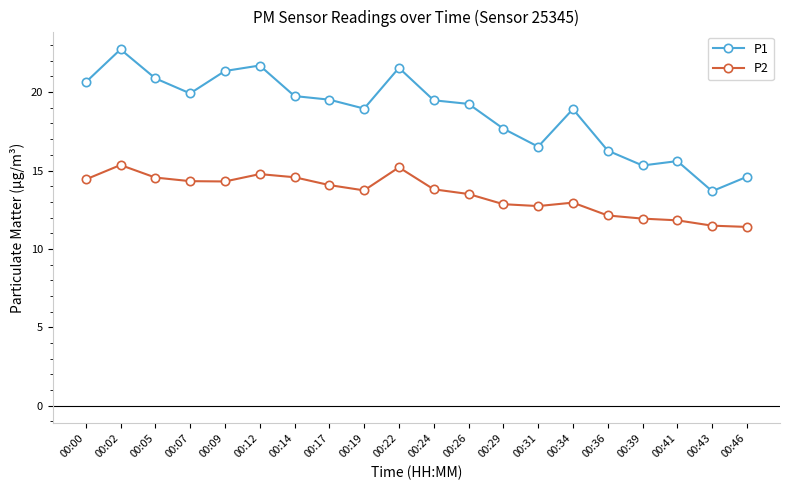

What is the minimum value shown in the chart?

11.4